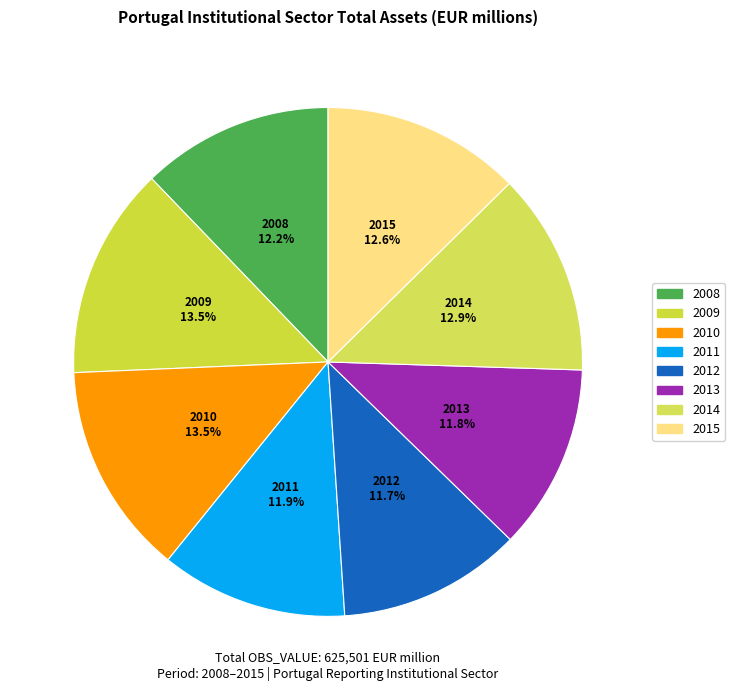

What is the ratio of the value at 2015 to the value at 2012?

1.1